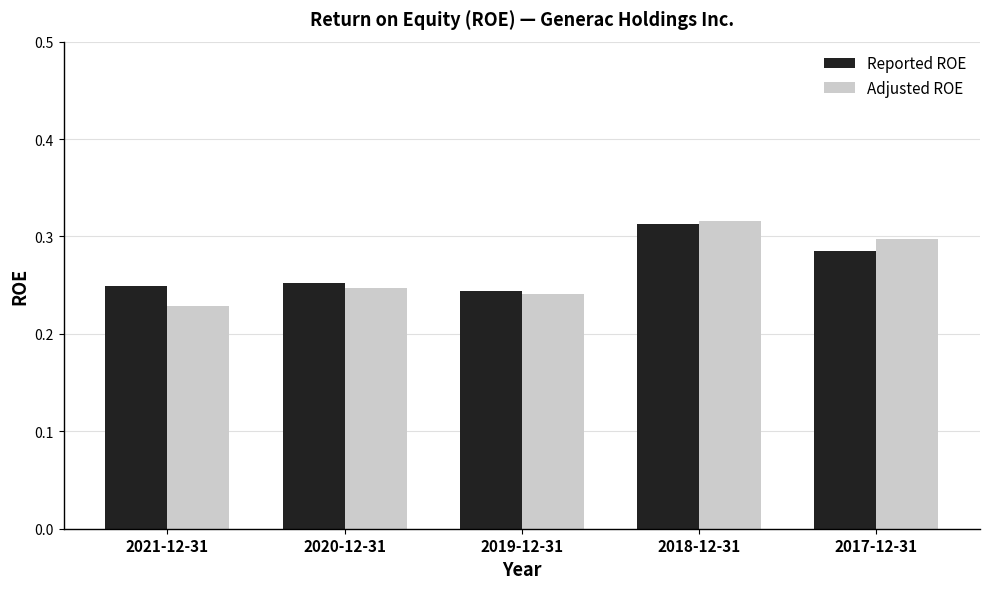

At how many categories does at least one series exceed 0?

5